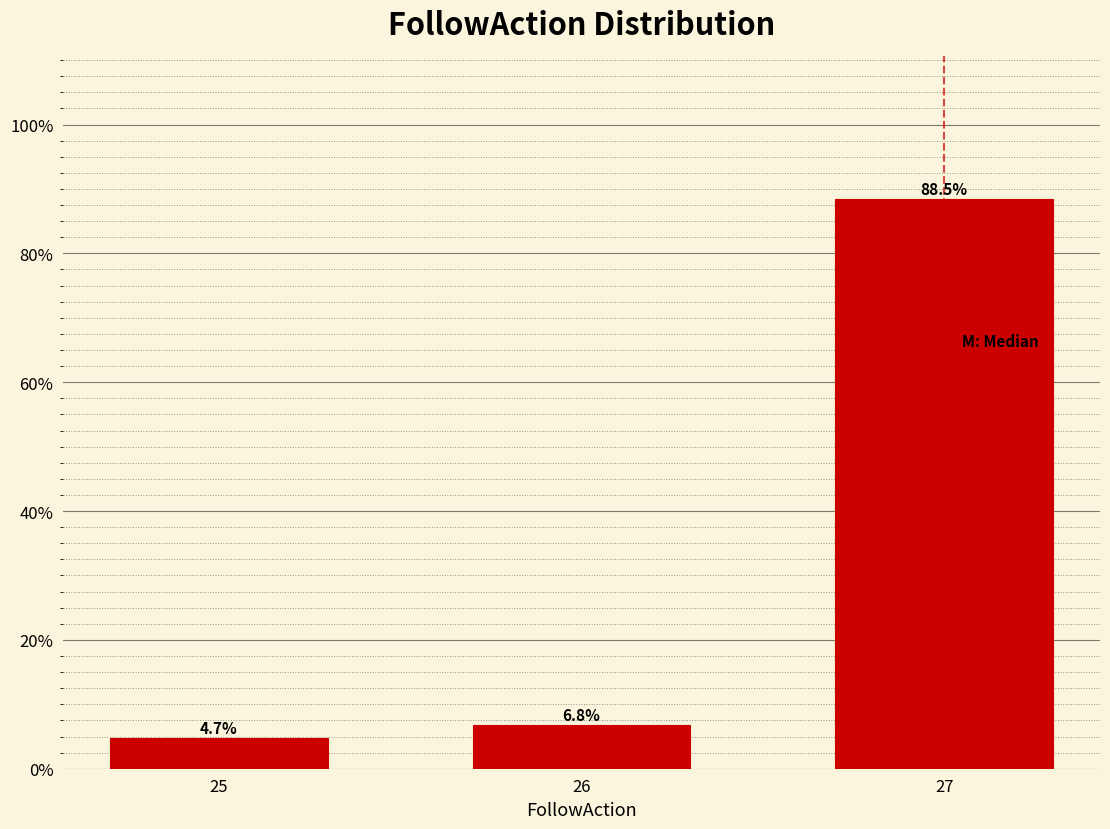

Reading left to right, transcribe all the data shown in this chart.

25=4.7	26=6.8	27=88.5